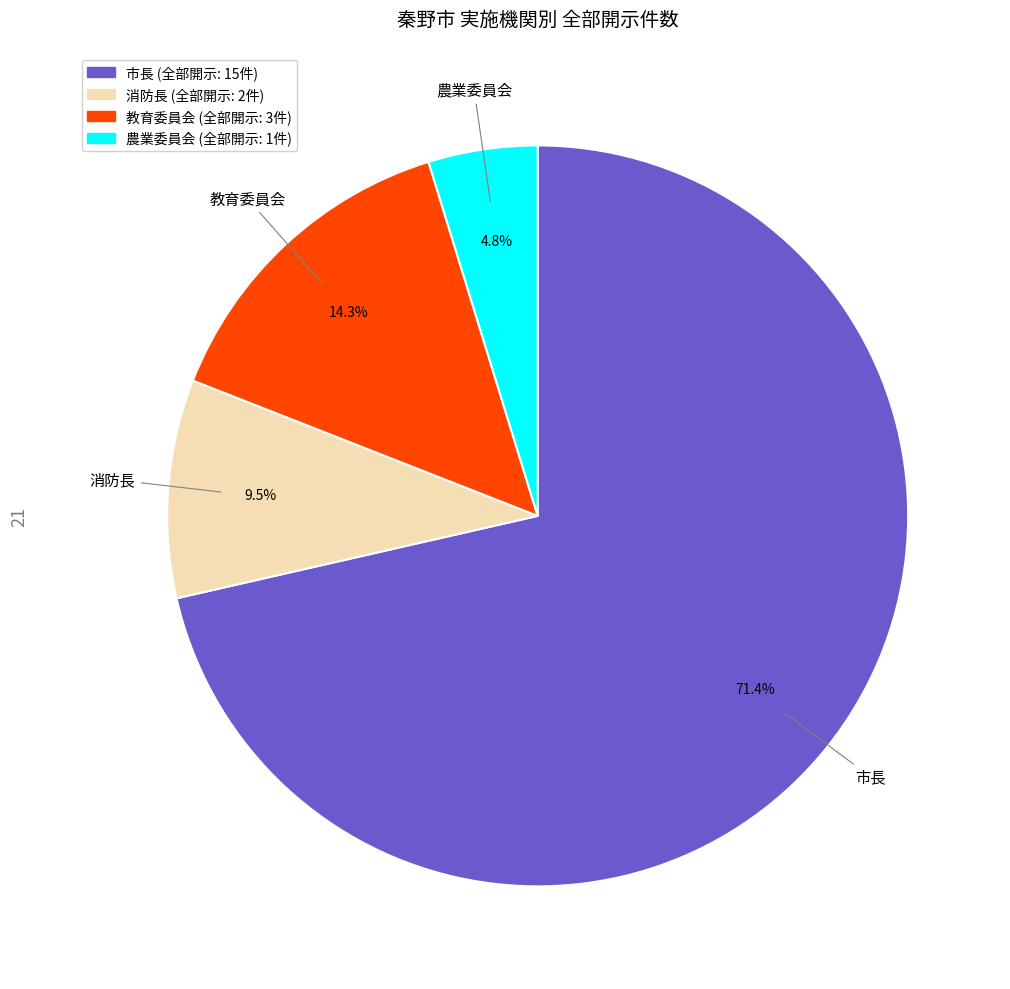

Is it true that 教育委員会 is 14% of the pie?

True